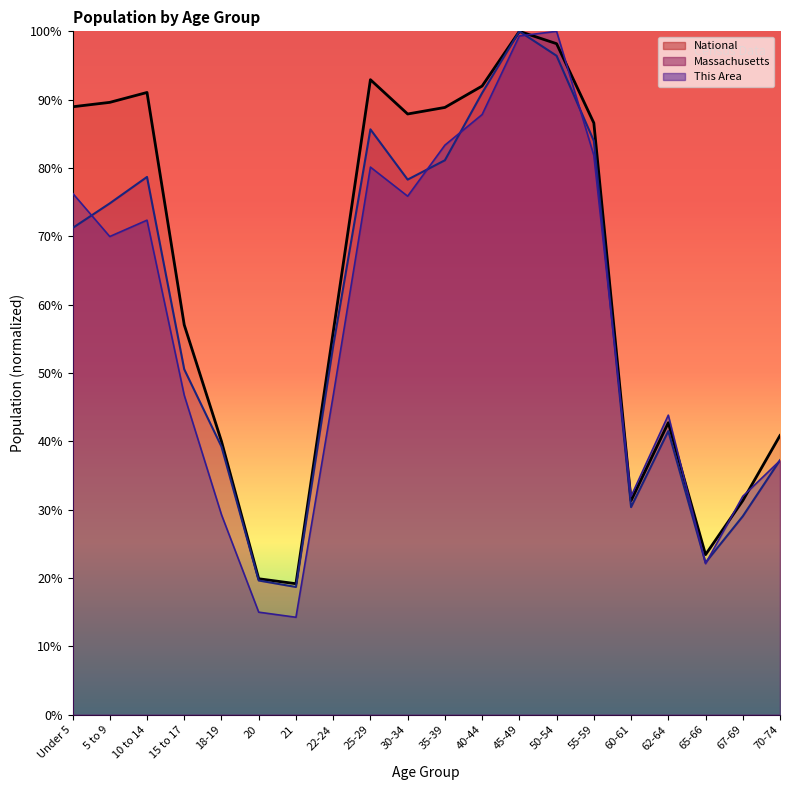

Does the chart have visible grid lines?

No